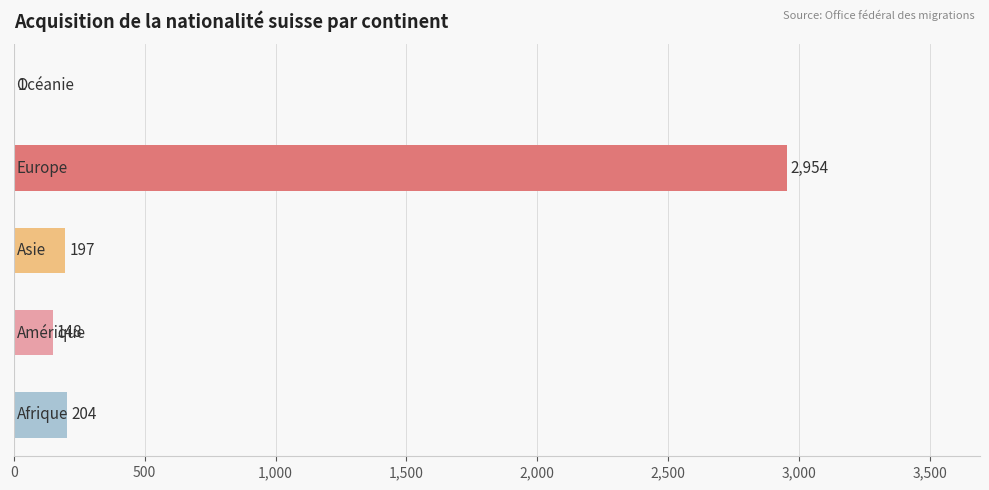

How many series are shown in this chart?

1